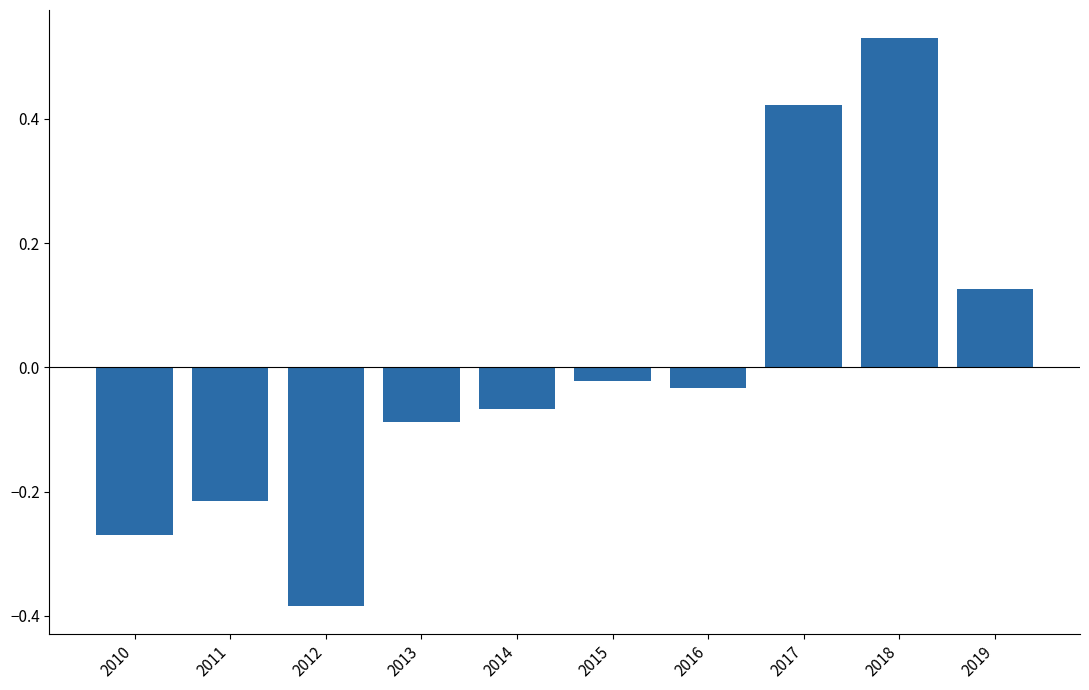

Rank the categories by value from lowest to highest.

2012, 2010, 2011, 2013, 2014, 2016, 2015, 2019, 2017, 2018